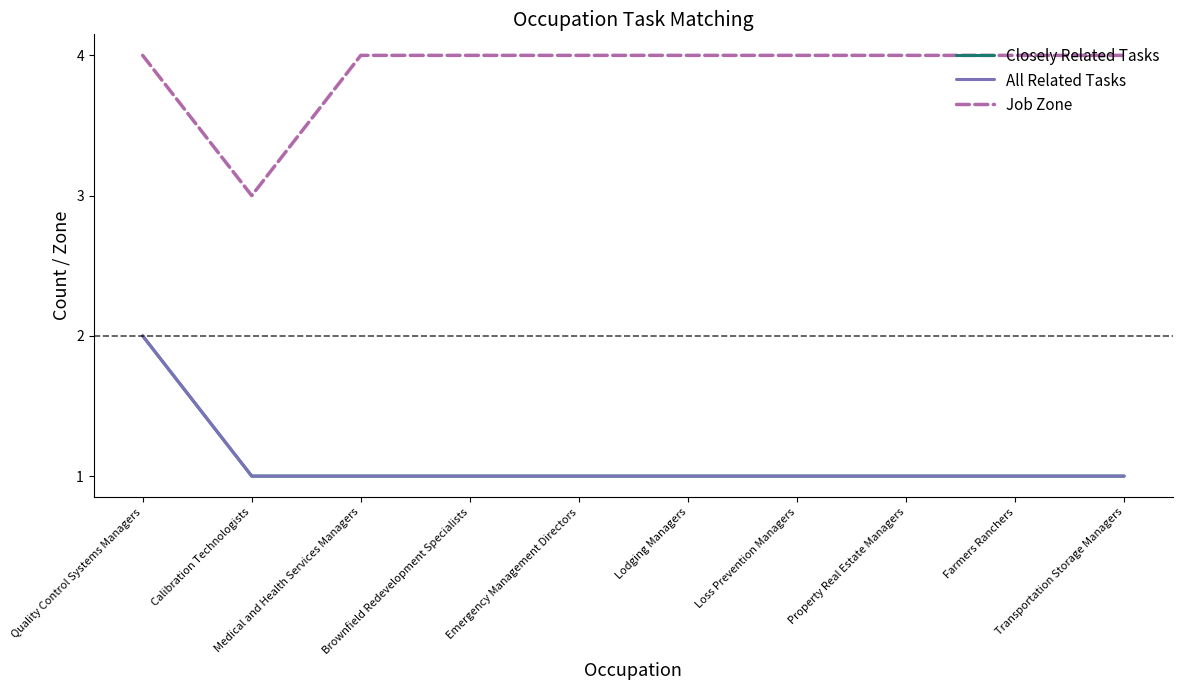

At which category is the sum across all series the highest?

Quality Control Systems Managers